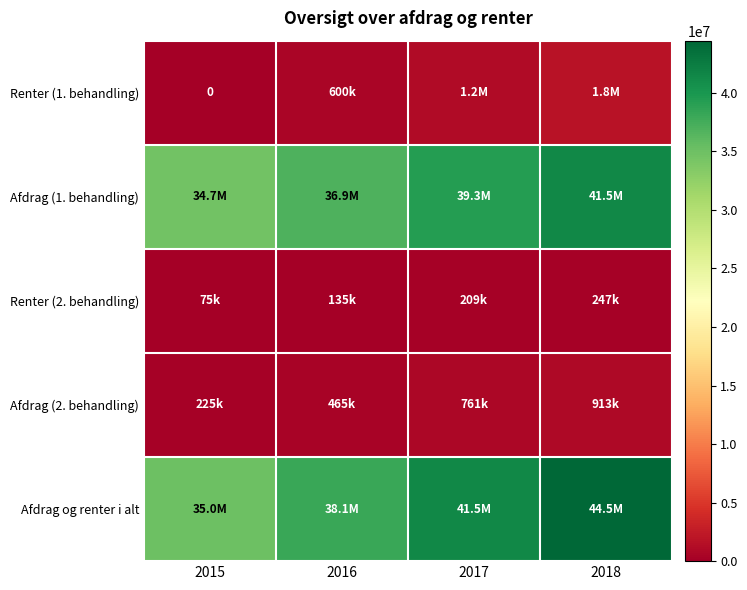

What value does the Afdrag (2. behandling) series have at 2017, to the nearest 100?

761000